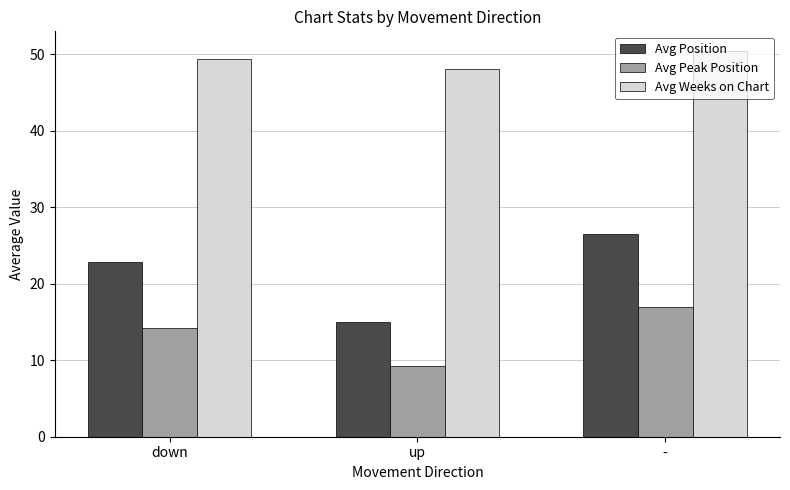

What is the difference between the Avg Position values at down and -?

3.6